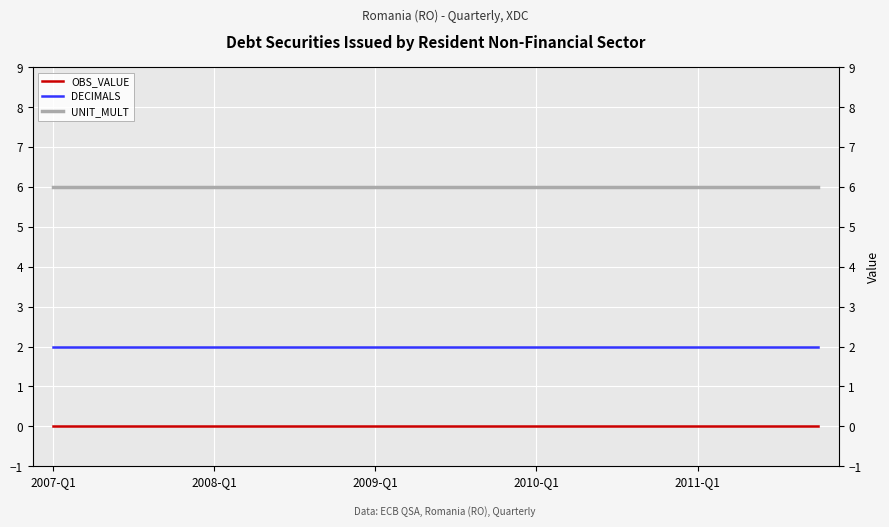

What is the highest value of the DECIMALS series?

2